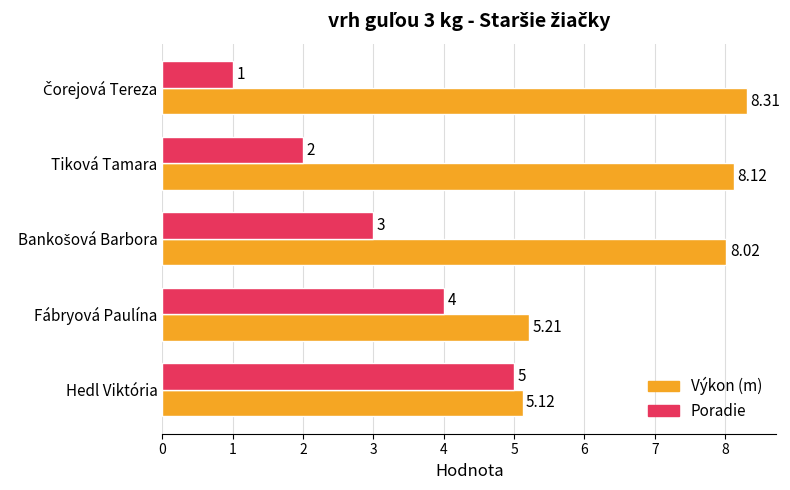

Which series has the widest spread of values?

Poradie